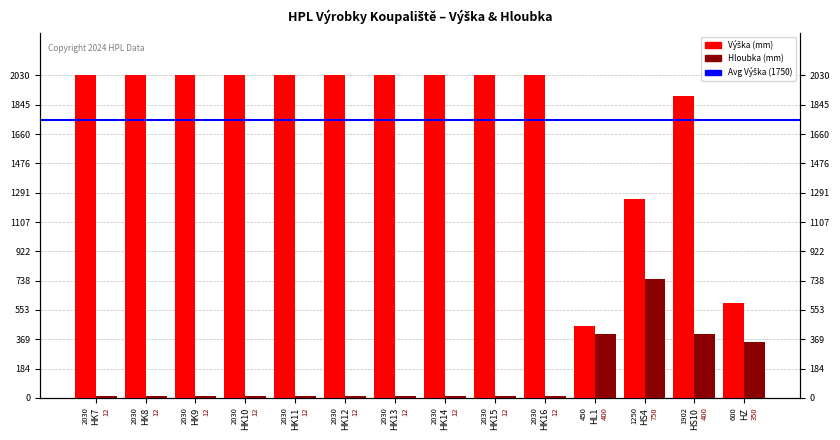

What is the difference between the second highest and minimum values in the Hloubka (mm) series?

388